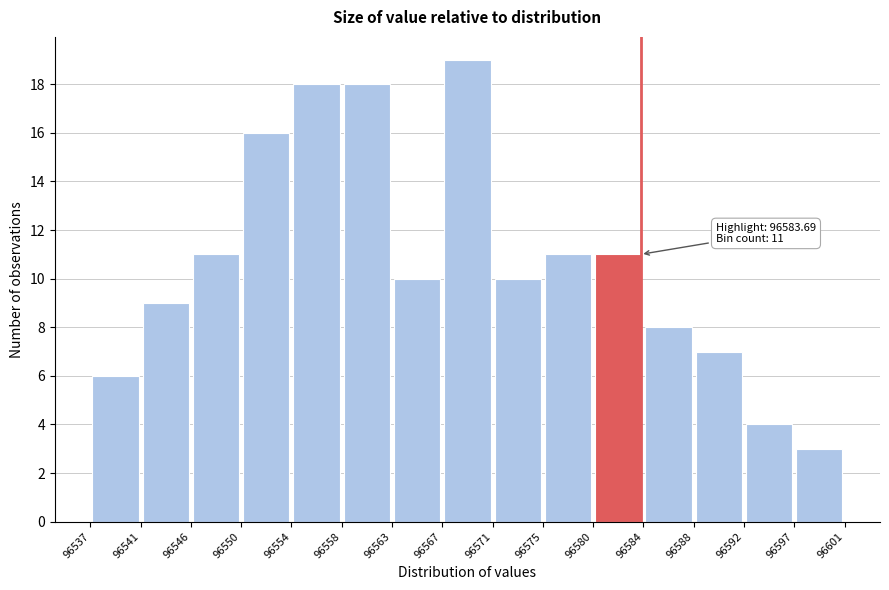

Which range on the x-axis has the tallest bar?

96567 to 96571